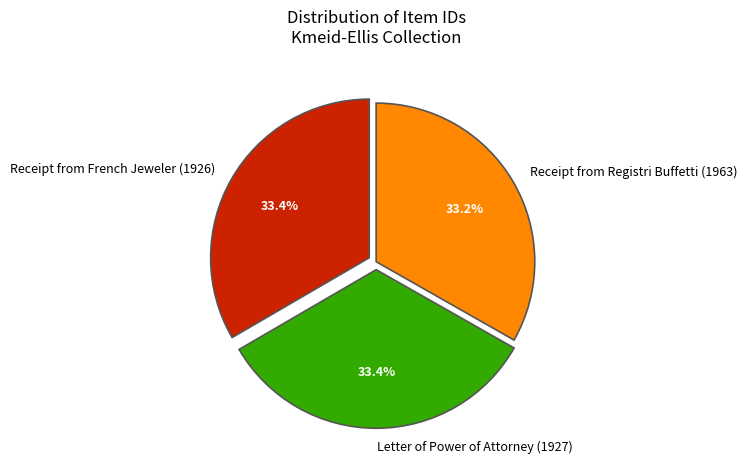

Does Receipt from French Jeweler (1926) account for over 50% of the chart?

No